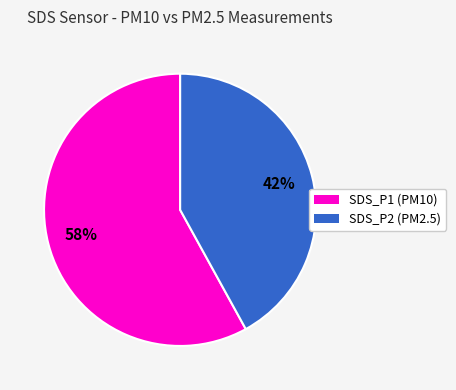

To the nearest percent, what is the difference between the largest and smallest slice percentages?

16%